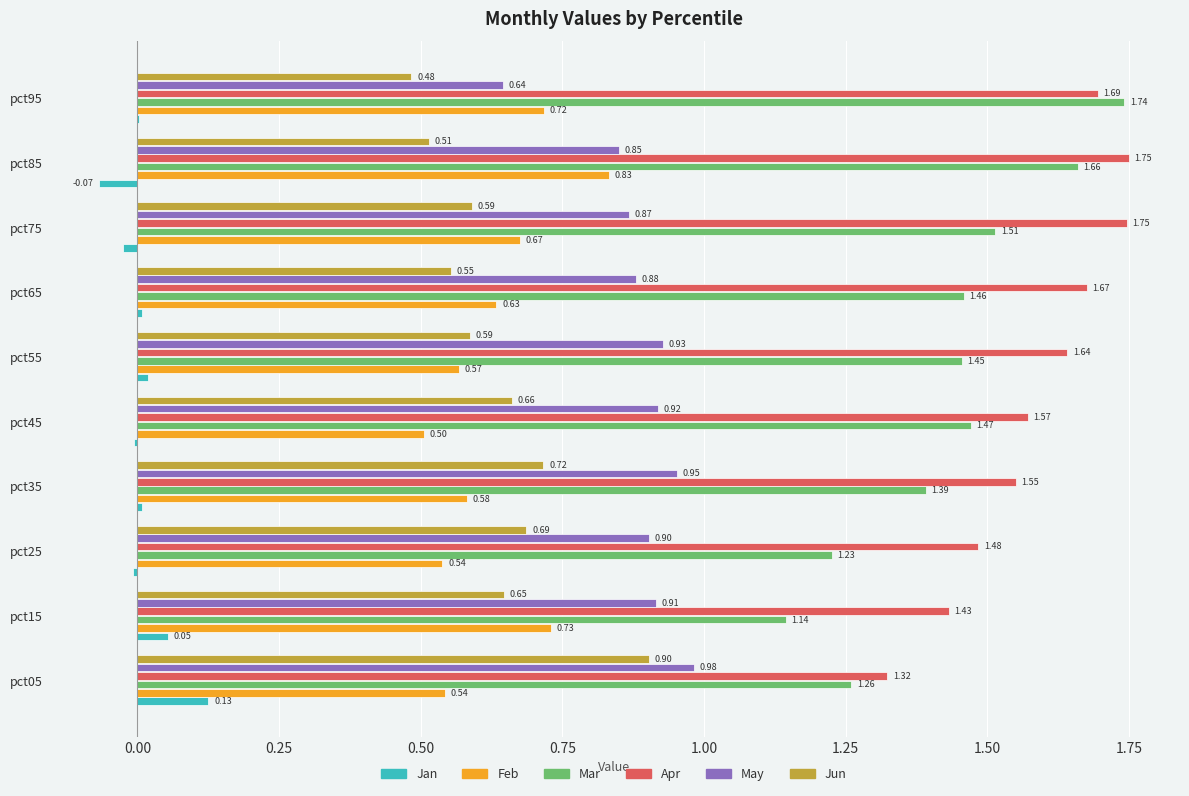

Which series has the largest total across all categories?

Apr